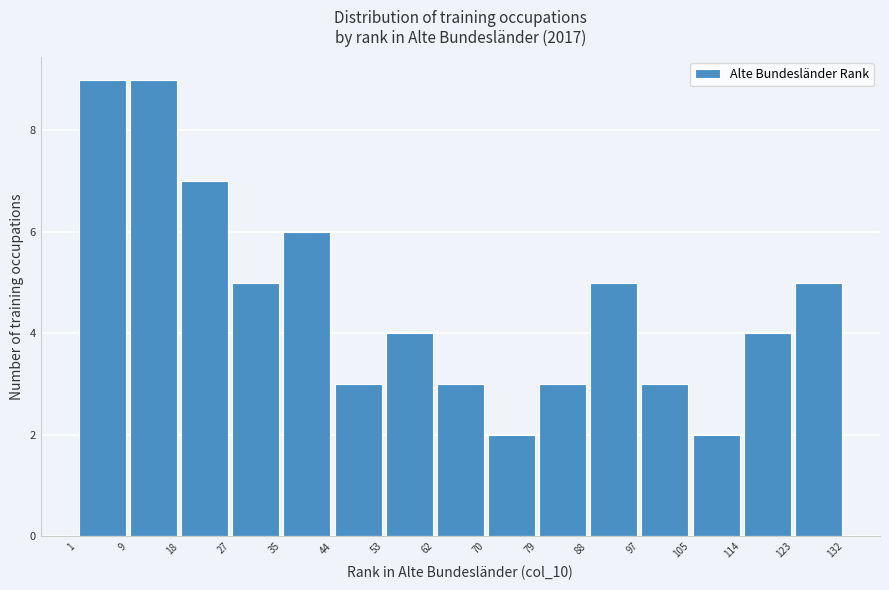

What is the height of the bar covering 123 to 132 on the x-axis? The values are not printed on the chart, so give them approximately, as read against the axis.

5